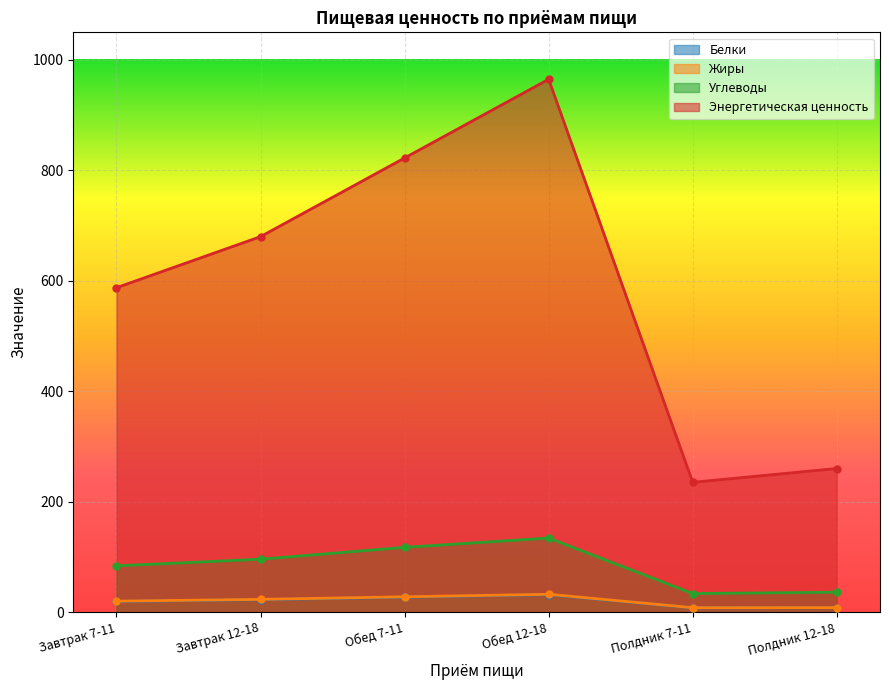

Which series has the largest range (max minus min)?

Энергетическая ценность